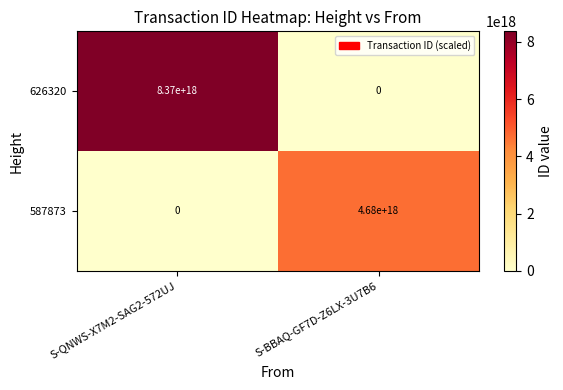

Is it true that 587873 equals 1951556052455654912 at S-QNWS-X7M2-SAG2-572UJ?

False